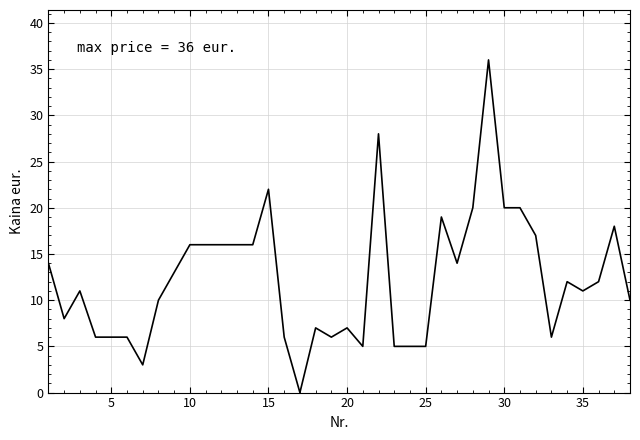

How many lines are shown in the chart?

1